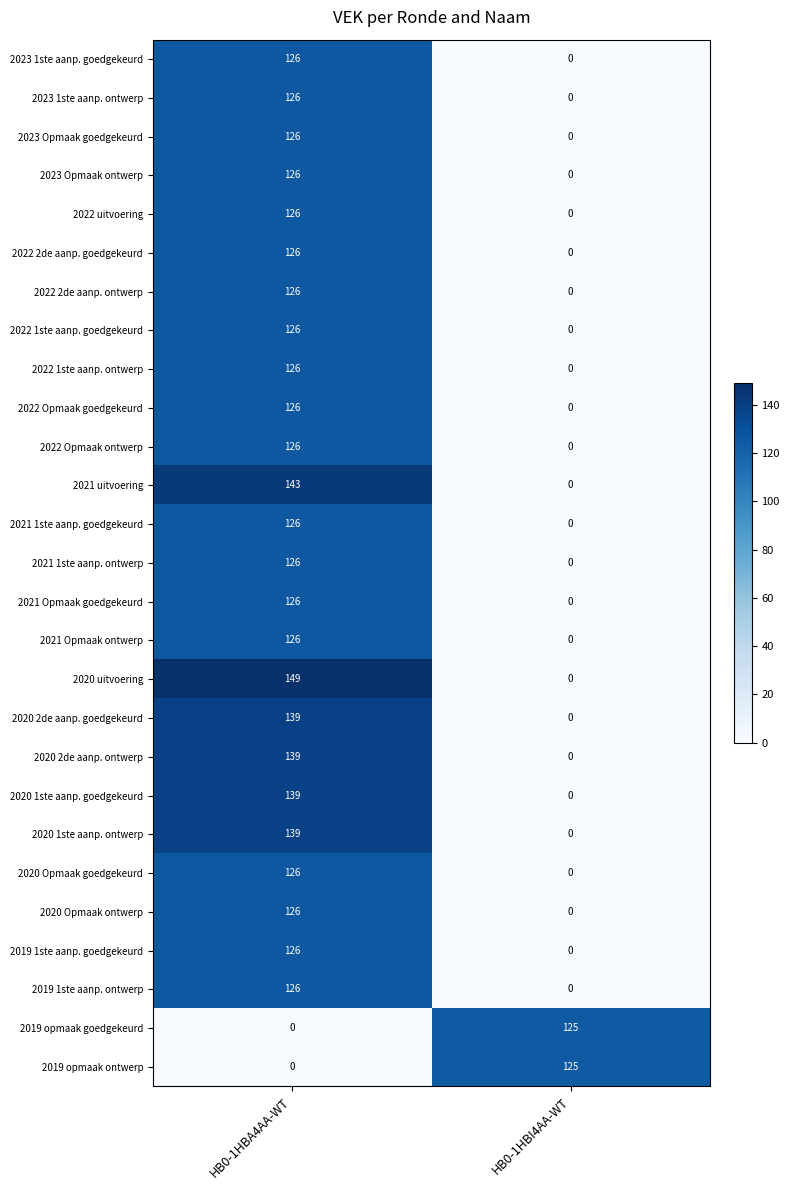

Rank the categories by 2020 2de aanp. goedgekeurd value from highest to lowest.

HB0-1HBA4AA-WT, HB0-1HBI4AA-WT